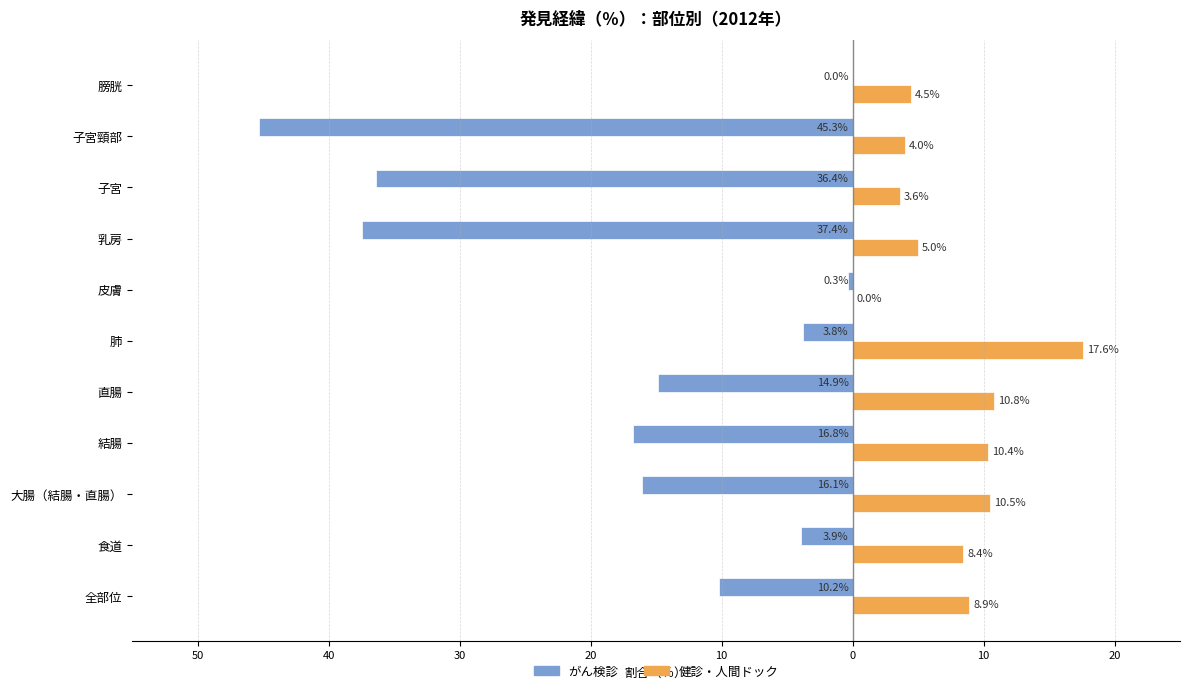

What are all the series names shown in the legend?

がん検診, 健診・人間ドック